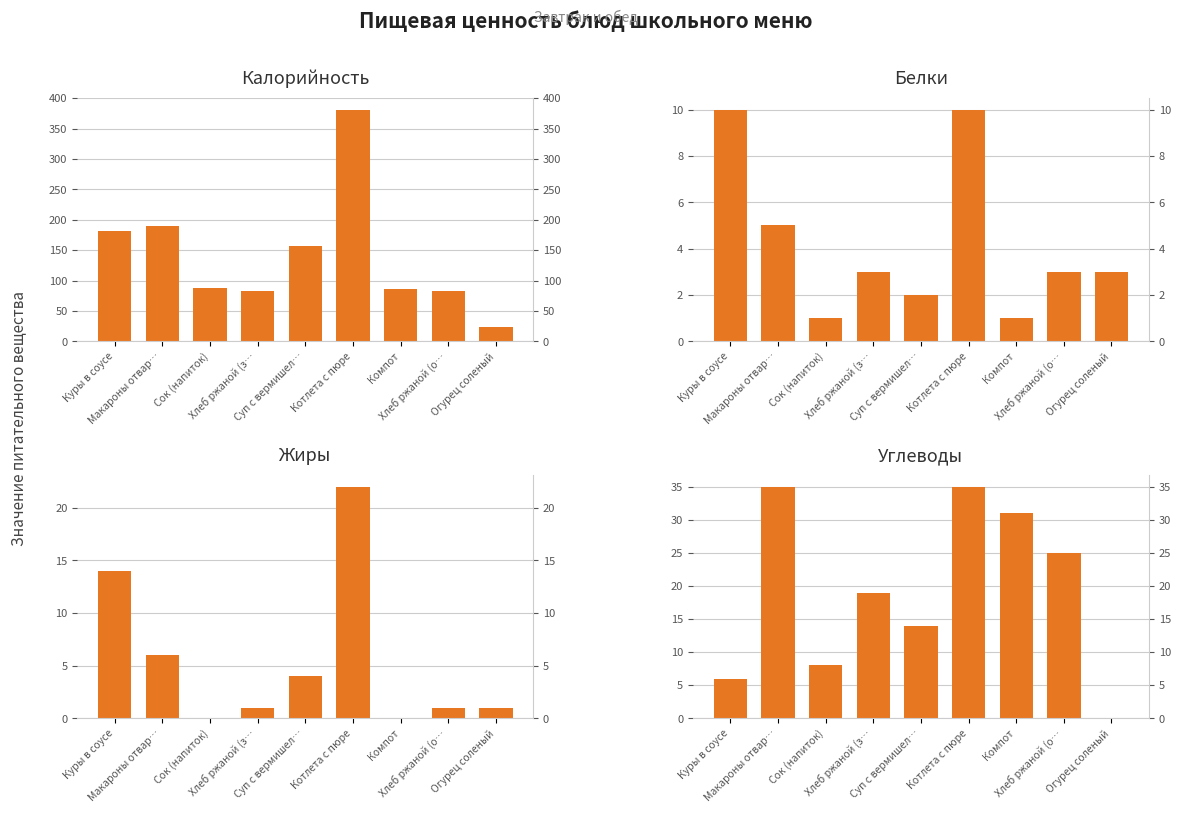

Between Куры в соусе and Хлеб ржаной (з…, which is larger?

Куры в соусе